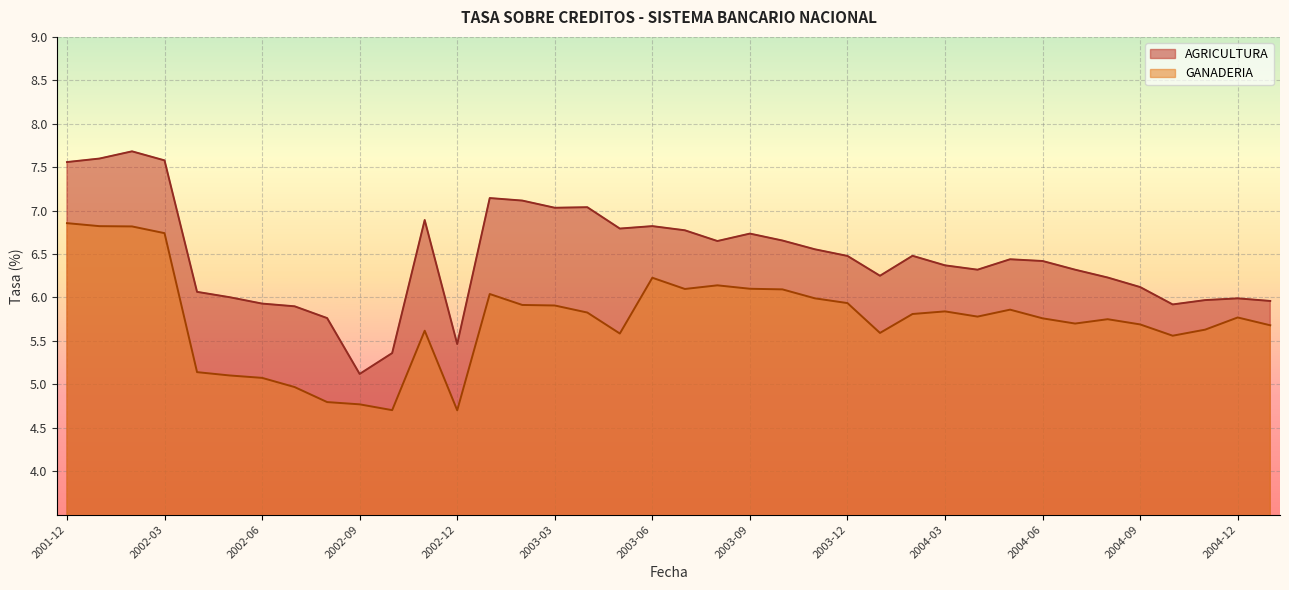

True or false: AGRICULTURA and GANADERIA cross at least once.

False